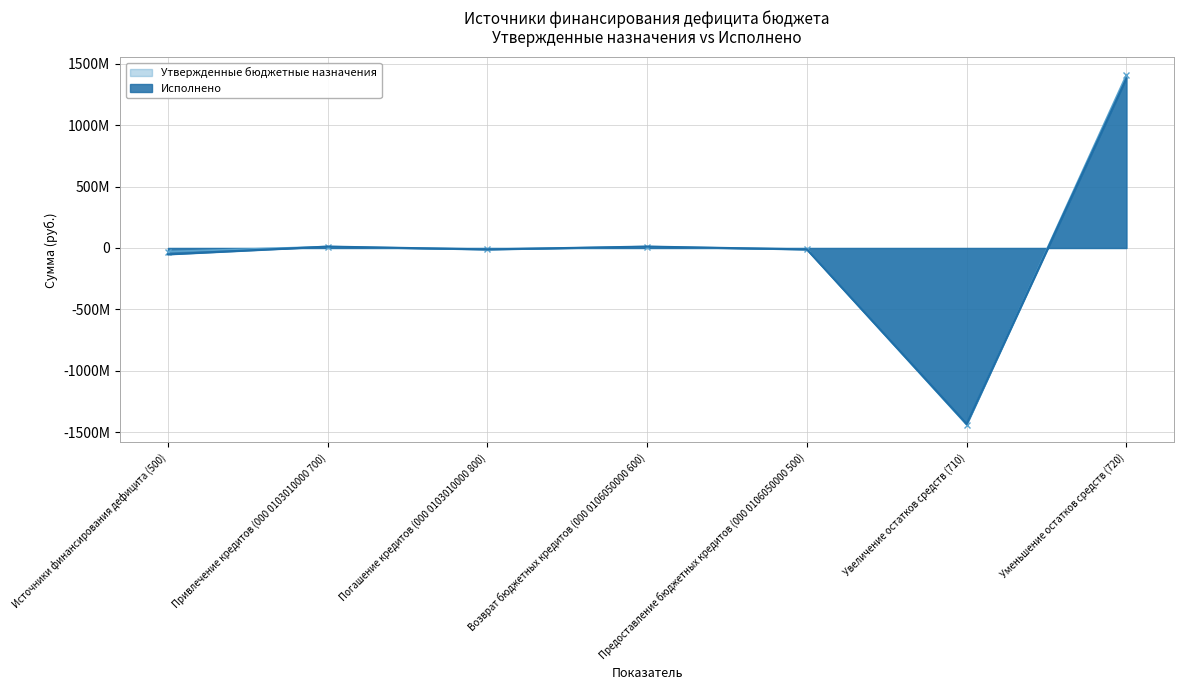

Read the Утвержденные бюджетные назначения value at Возврат бюджетных кредитов (000 0106050000 600).

11550000.0